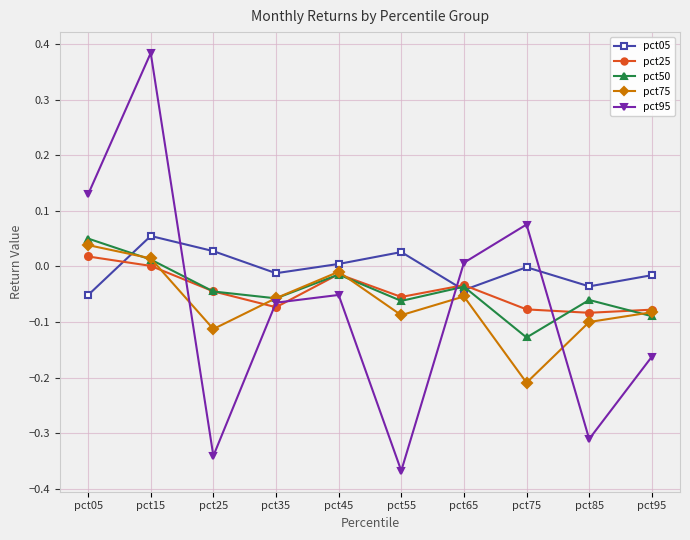

Where is pct25 nearest to the value 0?

pct15